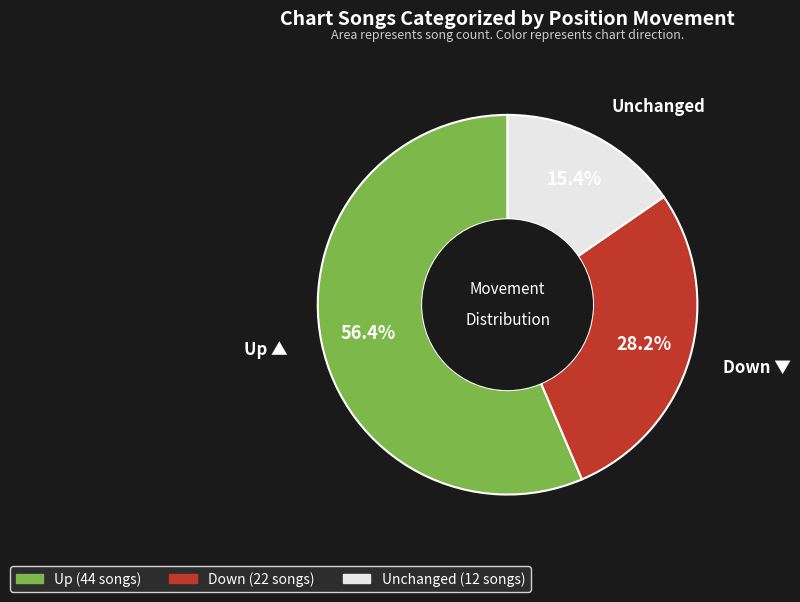

Does any single category account for the majority?

Yes